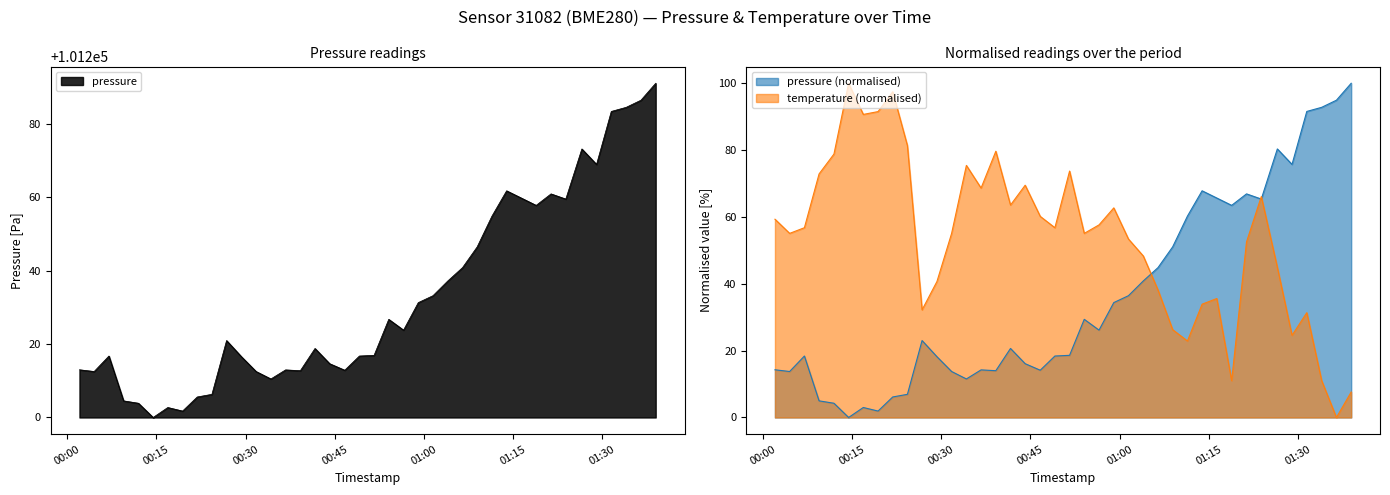

What is the minimum value for pressure?

101200.0